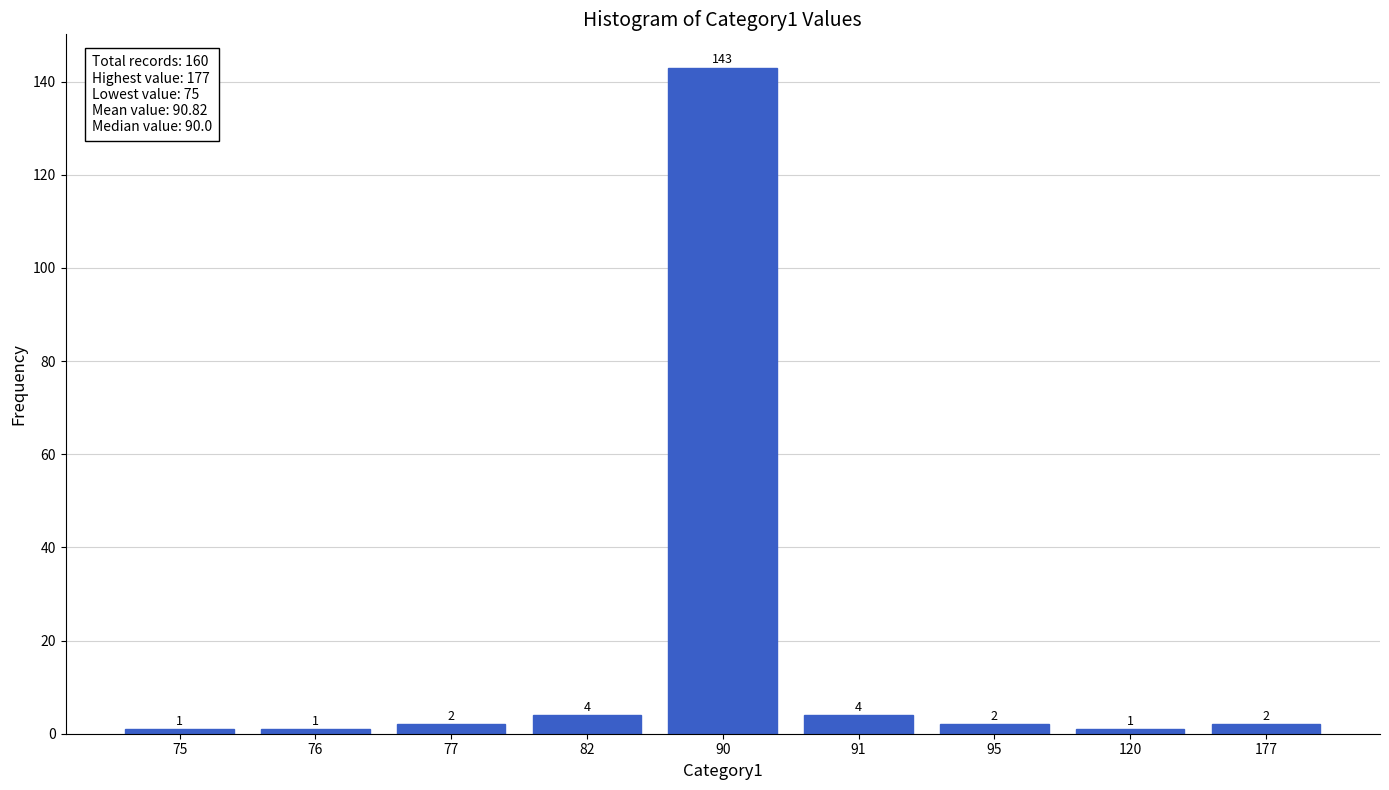

Reading left to right, extract all data points from this chart.

75=1	76=1	77=2	82=4	90=143	91=4	95=2	120=1	177=2